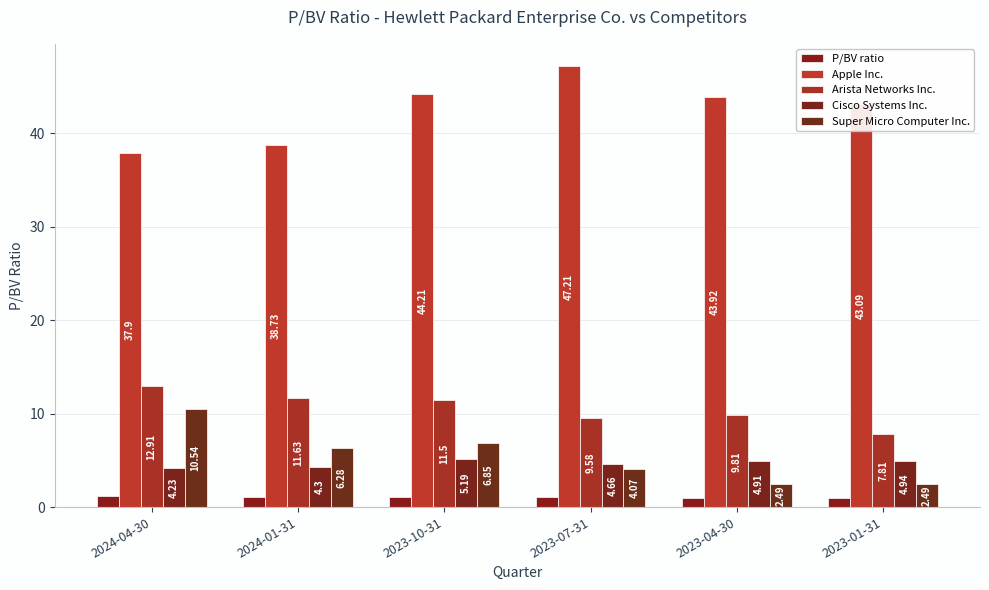

What is the value of the Apple Inc. bar at the 1st from the left?

37.9